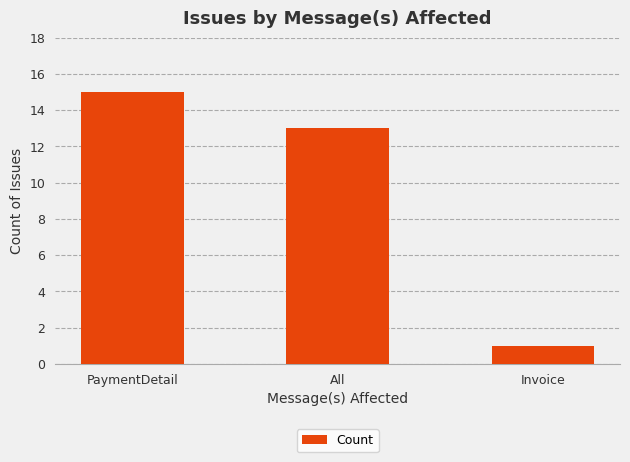

Where does the data first go above 13?

PaymentDetail